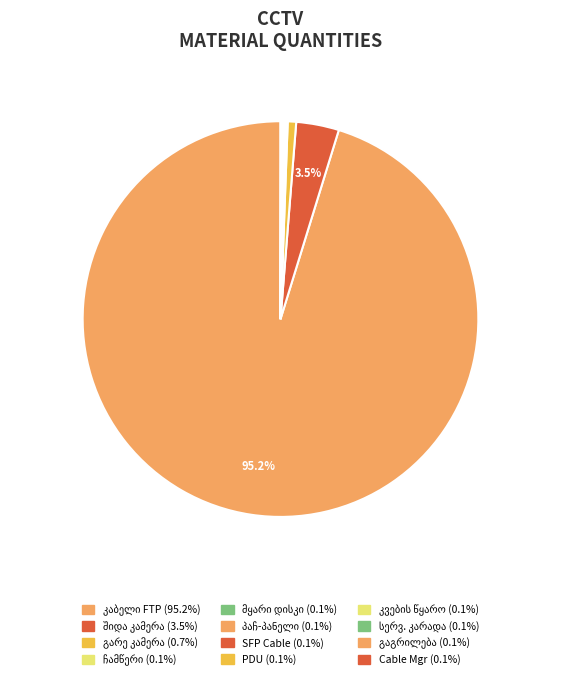

Which slice represents more than half of the pie?

ქსელის კაბელი FTP-Cat 6